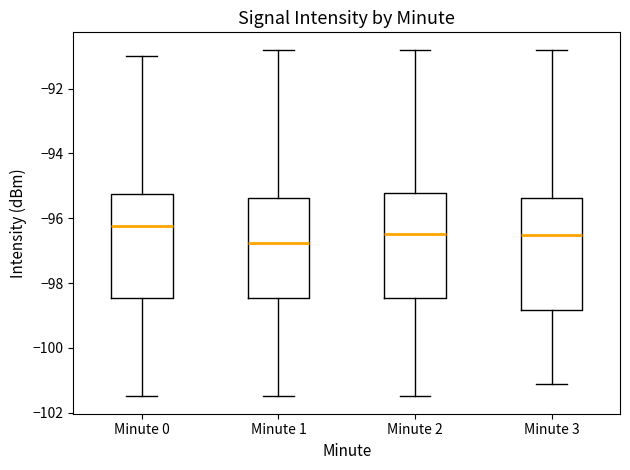

Reading left to right, transcribe this box plot: for each box, give where its median line is, the range the box spans, and where its two whiskers end, as read against the y-axis. The values are not printed on the chart, so give them approximately, as read against the axis.

Minute 0: median -96.2, box -98.4 to -95.2, whiskers -101.4 to -91.0
Minute 1: median -96.8, box -98.4 to -95.4, whiskers -101.4 to -90.8
Minute 2: median -96.4, box -98.4 to -95.2, whiskers -101.4 to -90.8
Minute 3: median -96.6, box -98.8 to -95.4, whiskers -101.2 to -90.8